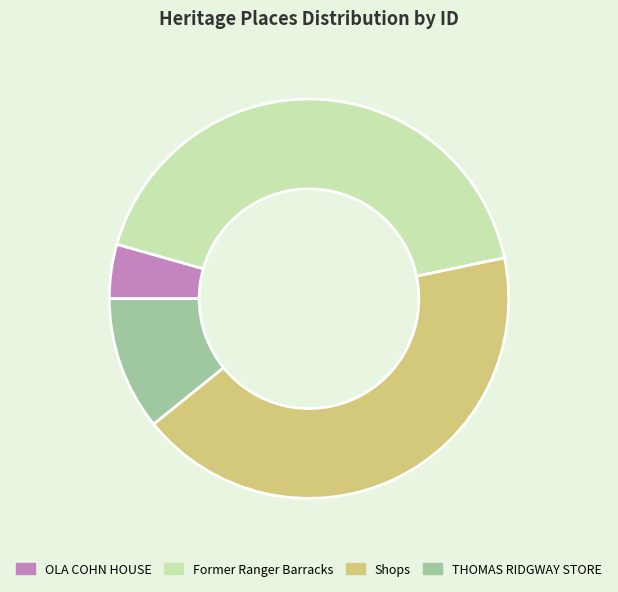

How many slices are in this pie chart?

4